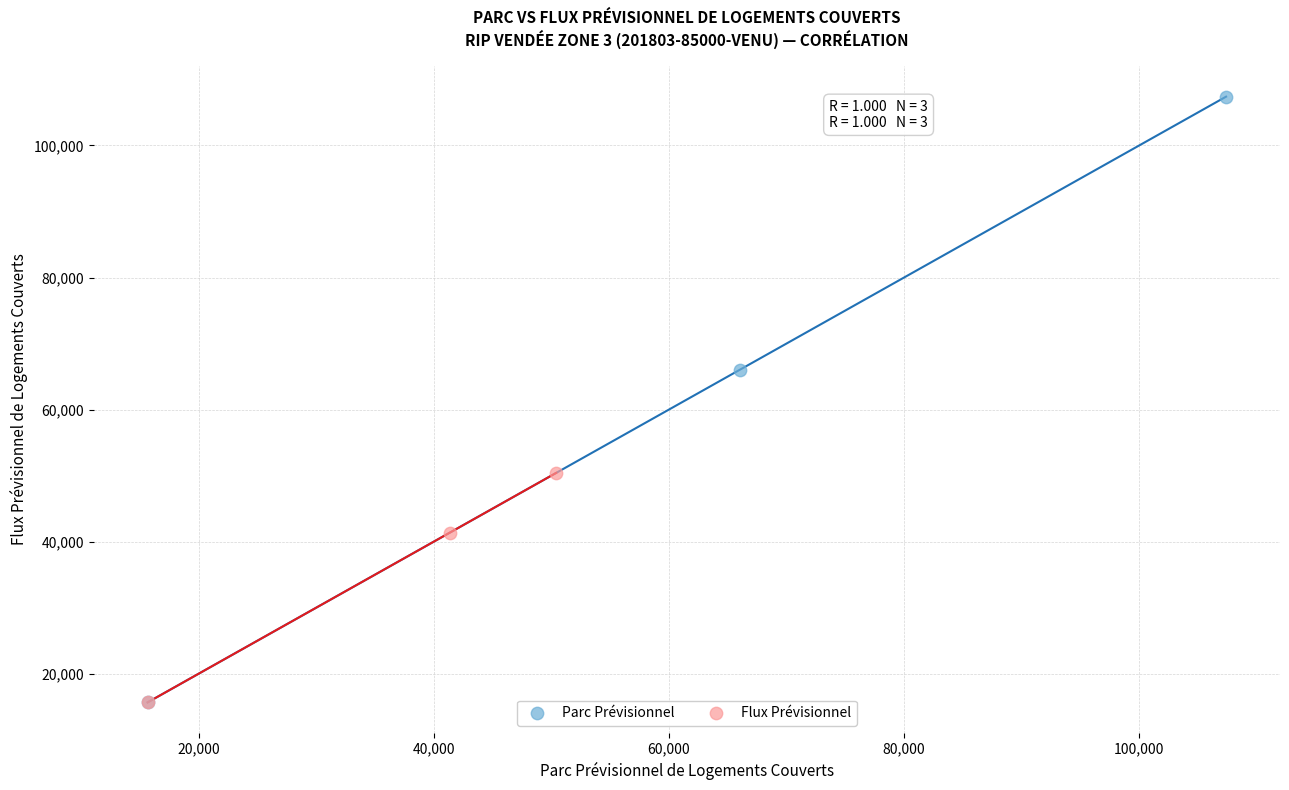

Which series reaches the maximum Y coordinate?

Parc Prévisionnel